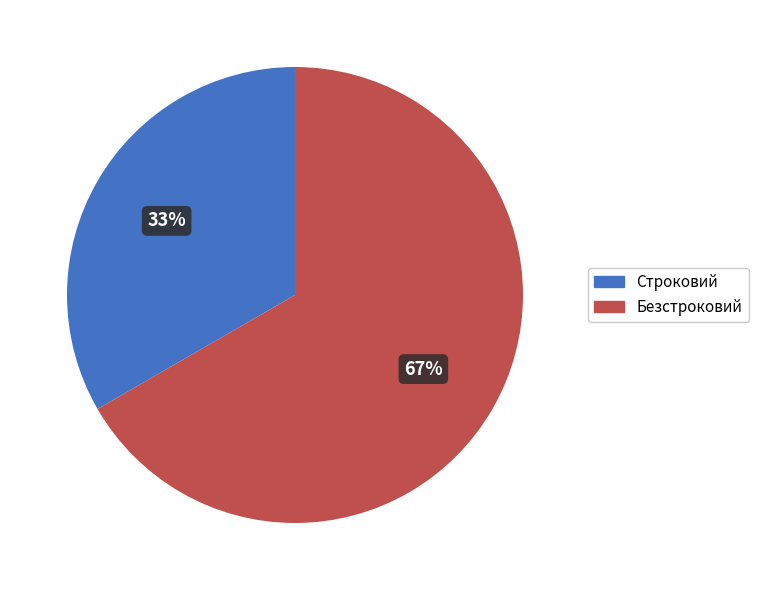

To the nearest percent, what is the average slice percentage?

50%